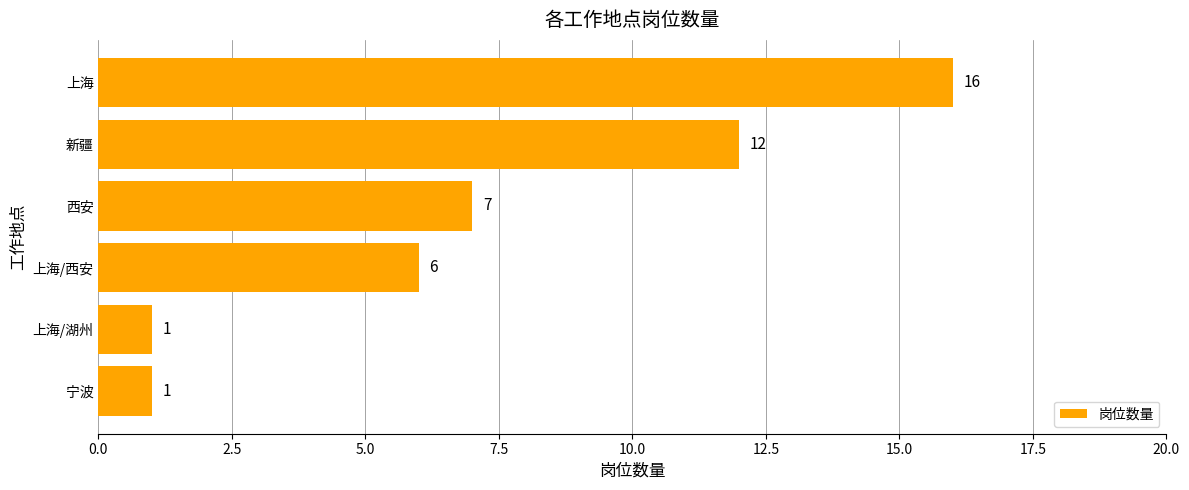

The value at 西安 is 7. True or false?

True